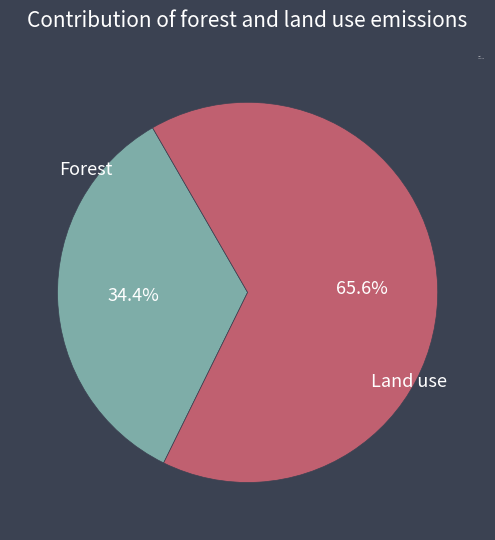

What is the ratio of the value at Land use to the value at Forest?

1.9